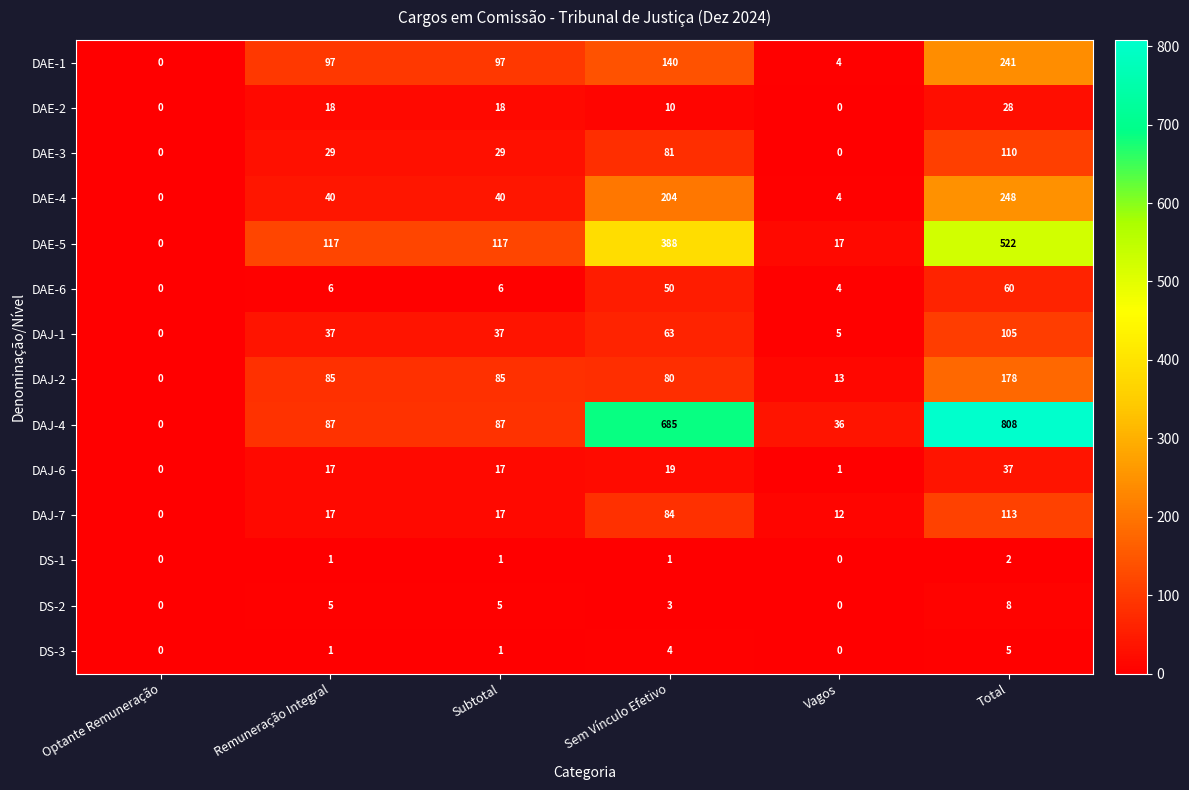

How many data points does each series have?

6